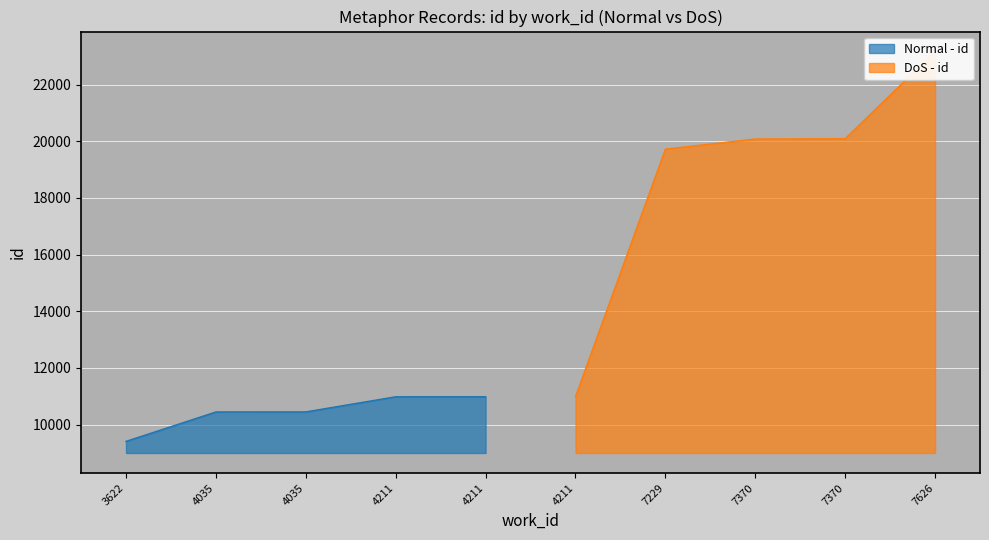

The Normal - id series shows 10984 at 4211. True or false?

True